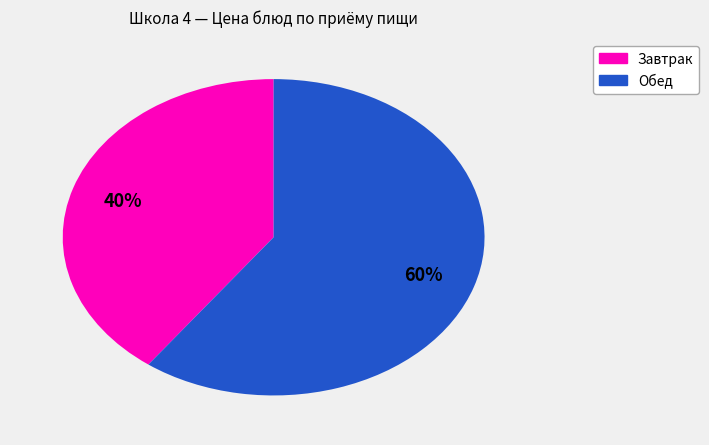

Which has a higher value, Обед or Завтрак?

Обед